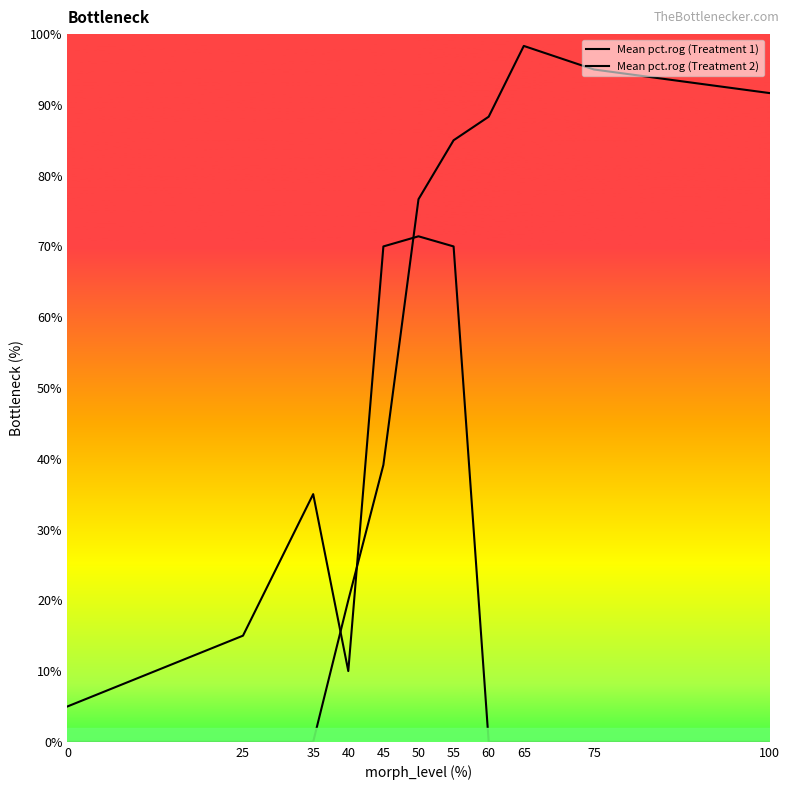

Reading left to right, transcribe all the data shown in this chart.

Mean pct.rog (Treatment 1): 0=0.0	25=0.0	35=0.0	40=20.0	45=39.1	50=76.7	55=85.0	60=88.3	65=98.3	75=95.0	100=91.7
Mean pct.rog (Treatment 2): 0=5.0	25=15.0	35=35.0	40=10.0	45=70.0	50=71.4	55=70.0	60=0.0	65=0.0	75=0.0	100=0.0